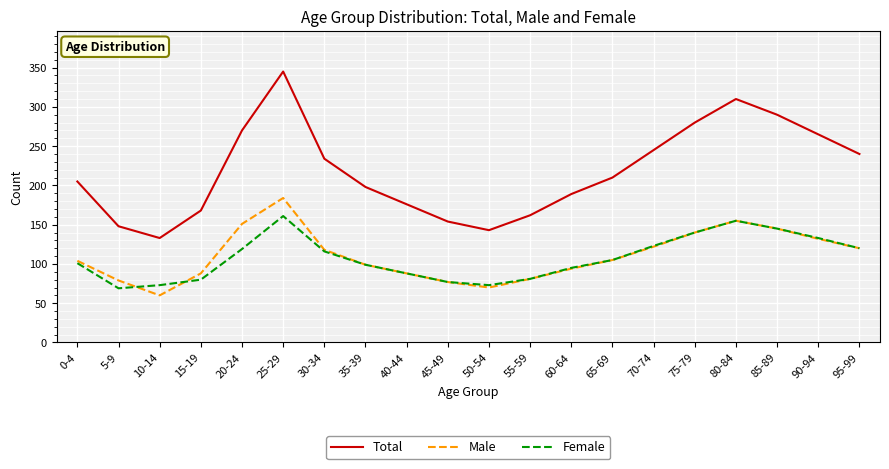

Which series has the largest total across all categories?

Total